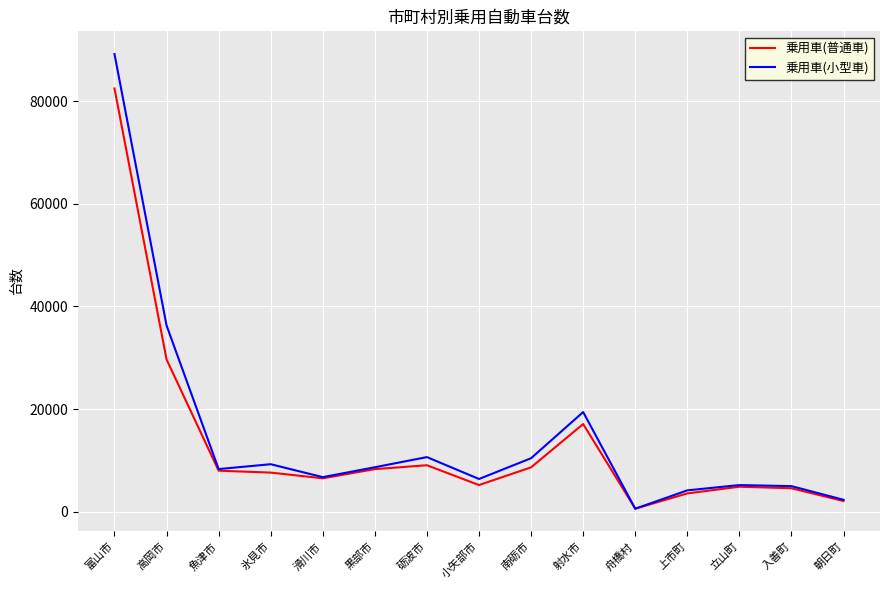

What is the spread (max minus min) of values at 立山町?

320